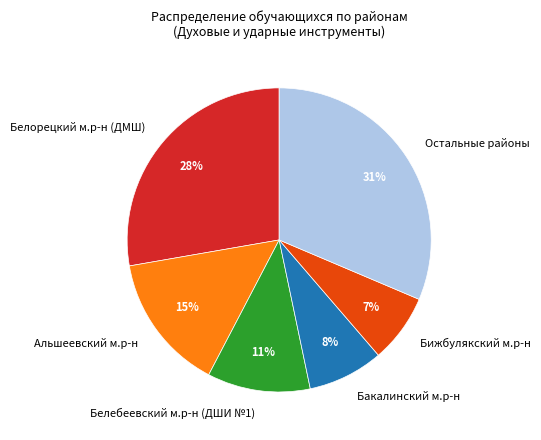

How many segments does this pie chart have?

6